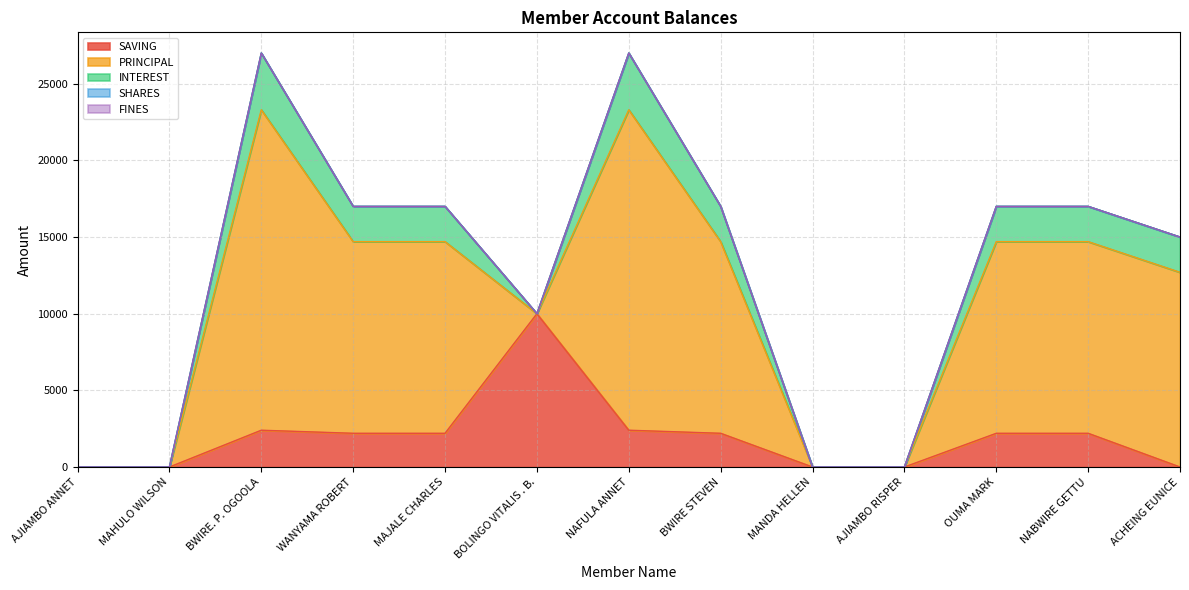

Rank the series at NABWIRE GETTU from lowest to highest value.

SHARES, FINES, SAVING, INTEREST, PRINCIPAL